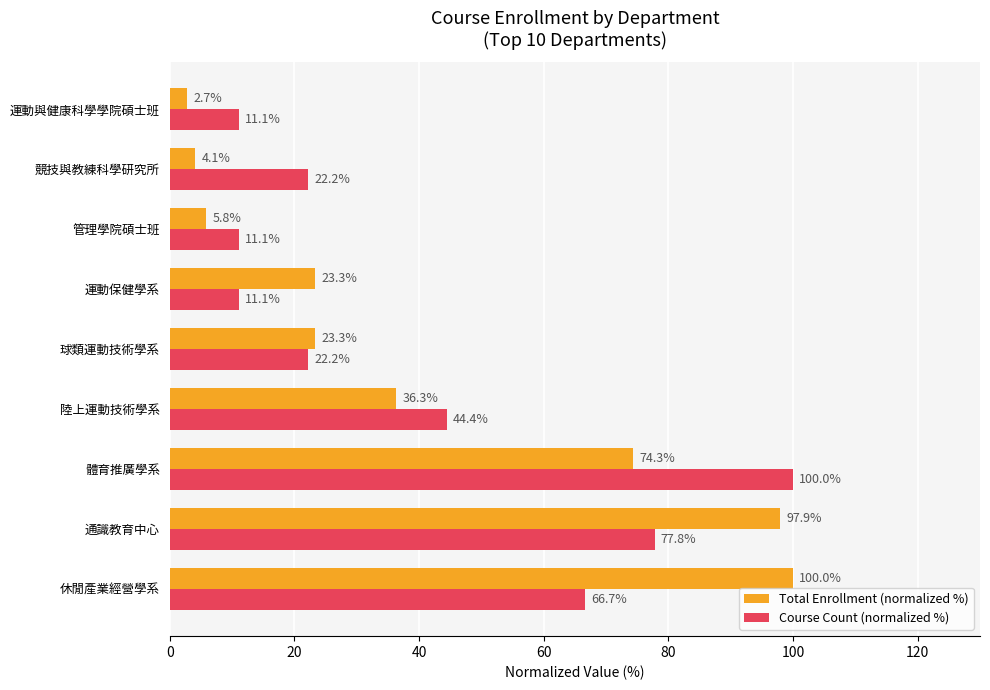

What value does the Total Enrollment (normalized %) series have at 管理學院碩士班?

5.8